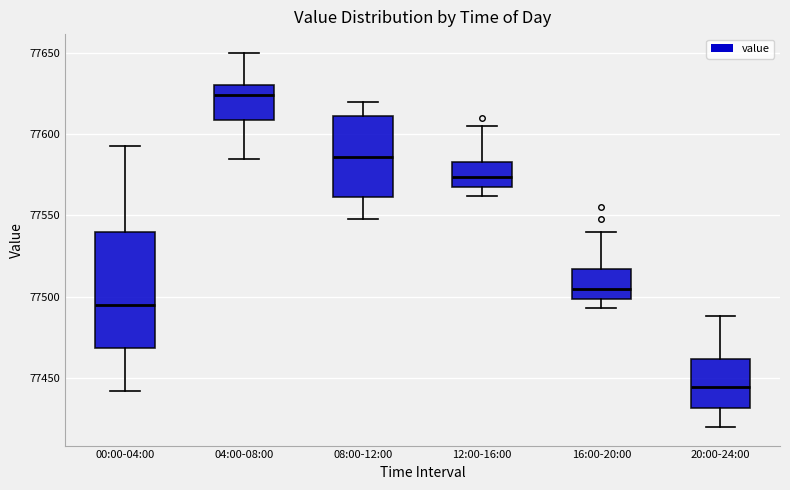

Reading left to right, read every box against the y-axis: the position of its median line, the range the box covers, and the ends of its whiskers. The values are not printed on the chart, so give them approximately, as read against the axis.

00:00-04:00: median 77495, box 77470 to 77540, whiskers 77440 to 77590
04:00-08:00: median 77625, box 77610 to 77630, whiskers 77585 to 77650
08:00-12:00: median 77585, box 77560 to 77610, whiskers 77550 to 77620
12:00-16:00: median 77575, box 77570 to 77585, whiskers 77560 to 77605
16:00-20:00: median 77505, box 77500 to 77515, whiskers 77495 to 77540
20:00-24:00: median 77445, box 77430 to 77460, whiskers 77420 to 77490